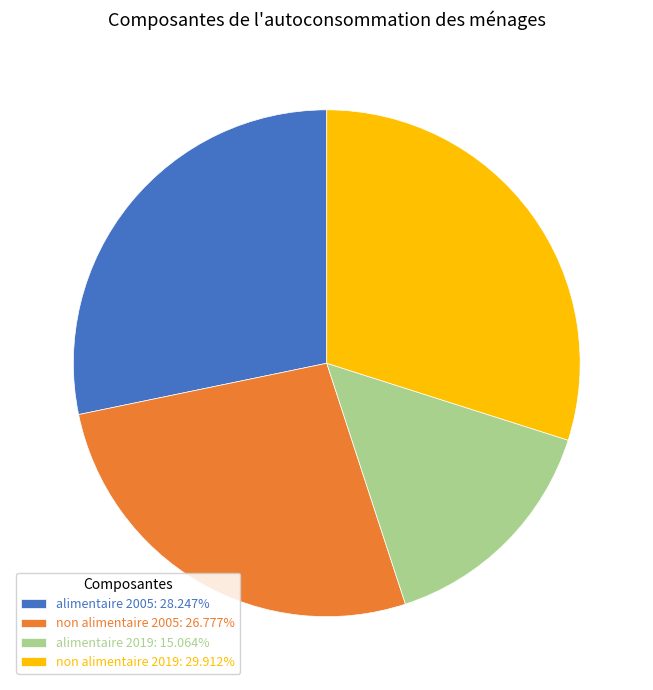

Does any single category account for the majority?

No